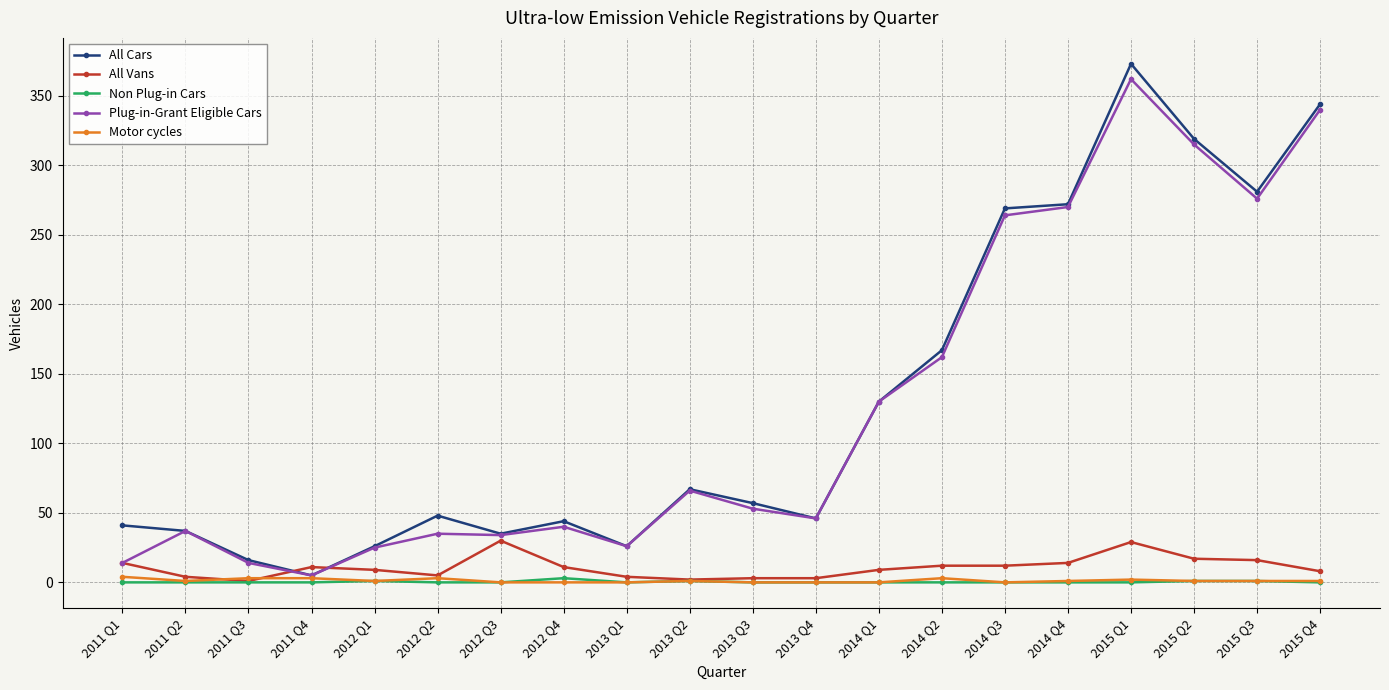

What is the value of the All Cars point at the 1st from the left?

41